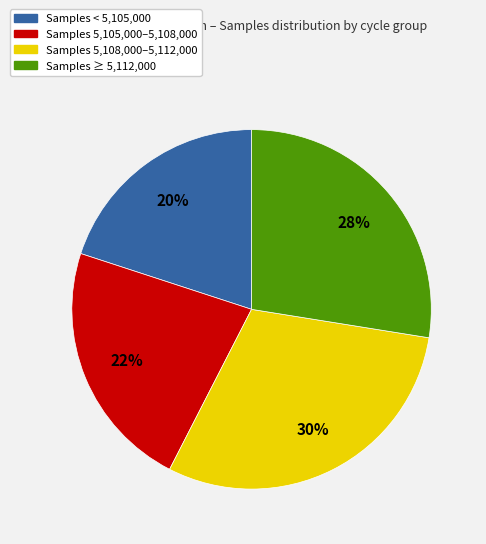

To the nearest percent, what is the average slice percentage?

25%